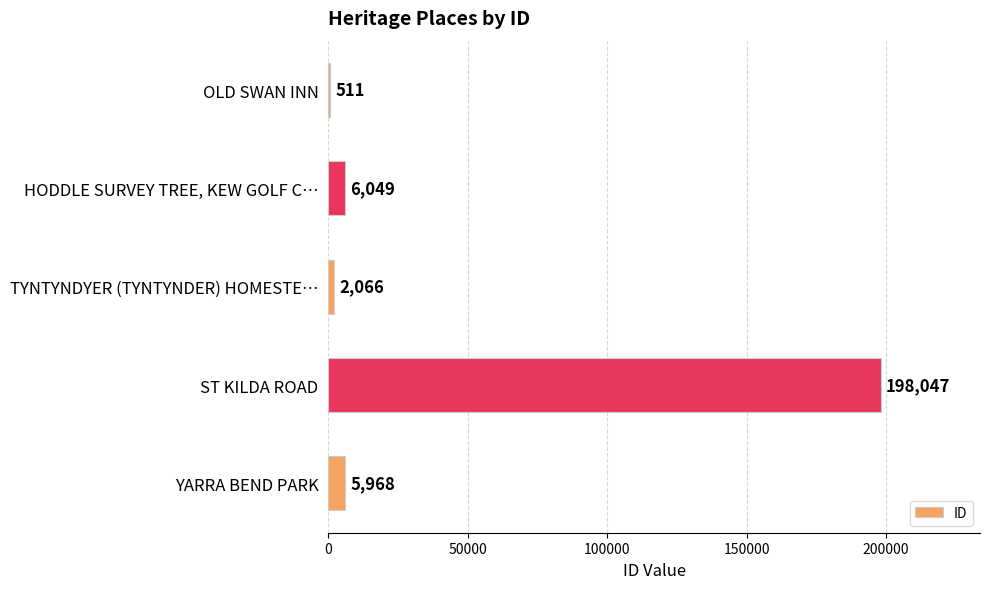

What is the ratio of the value at YARRA BEND PARK to the value at OLD SWAN INN?

11.7